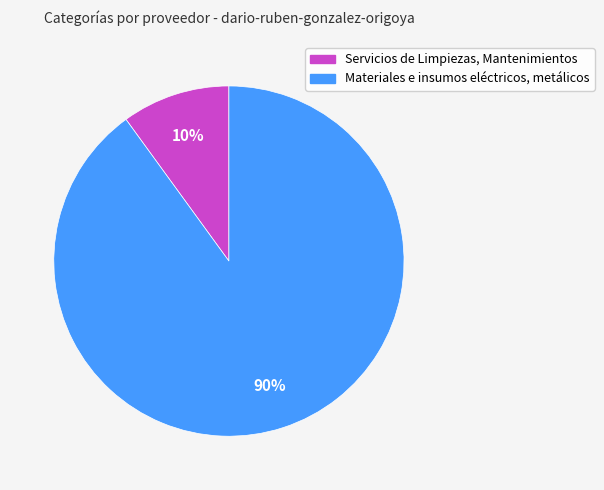

Which slice is the smallest?

Servicios de Limpiezas, Mantenimientos